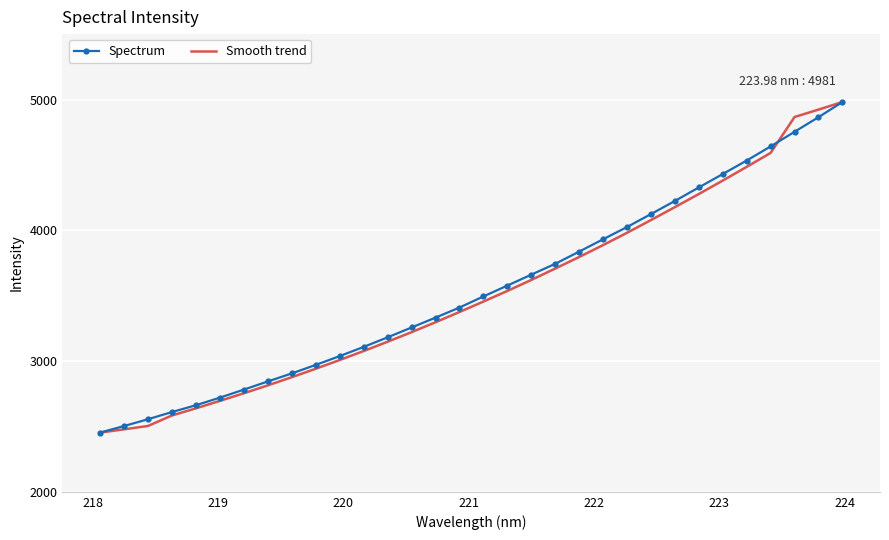

How many series are shown in this chart?

2